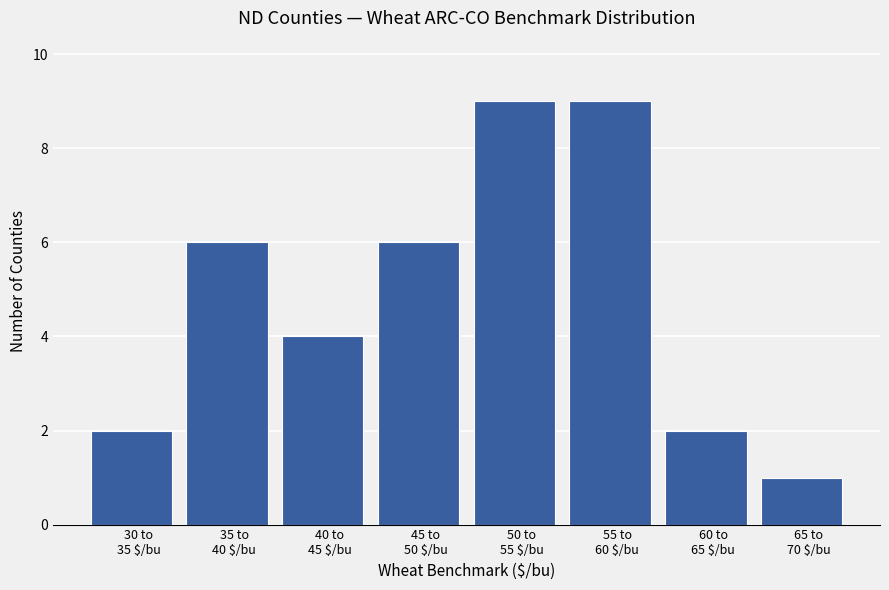

Reading right to left, extract all data points from this chart.

1	2	9	9	6	4	6	2